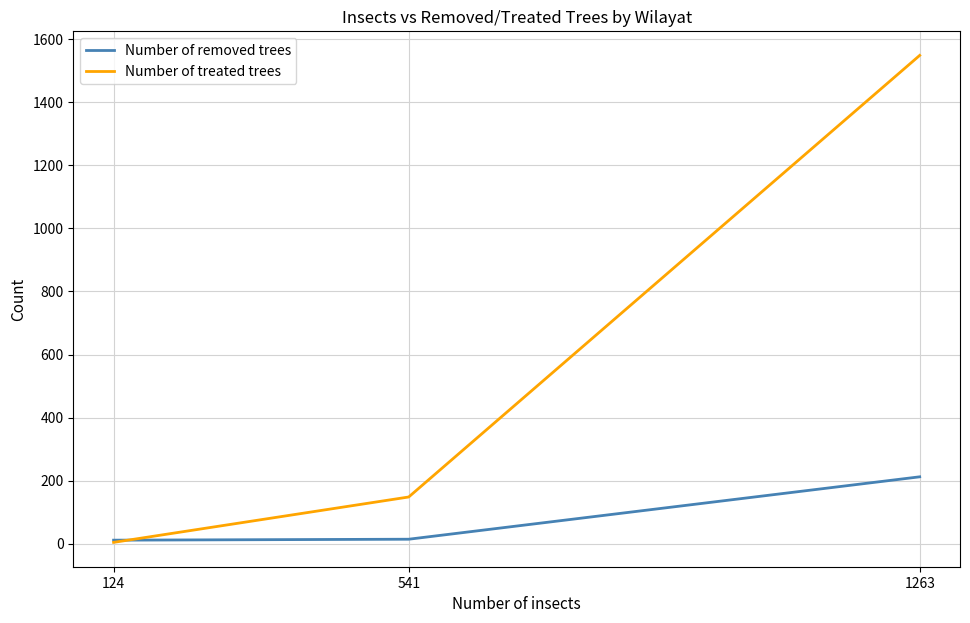

True or false: Number of removed trees has a value of 212 at 1263.

True